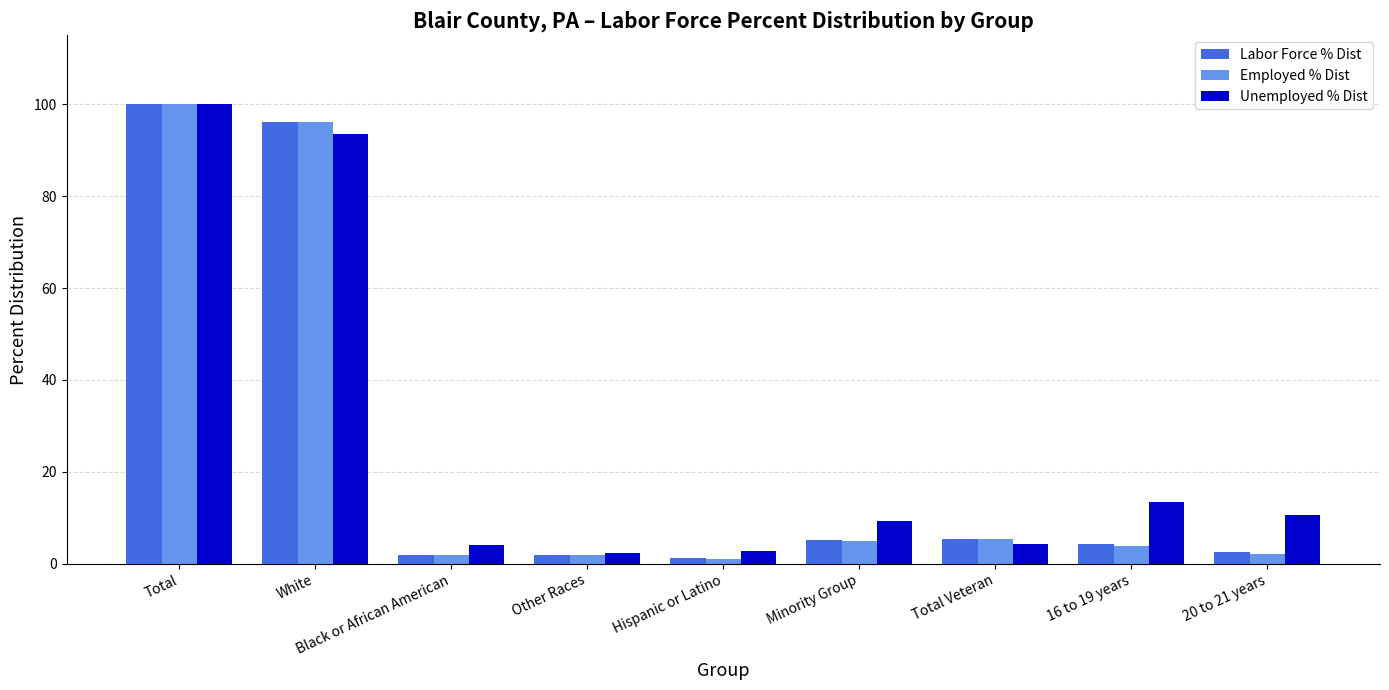

Are the bars horizontal?

No